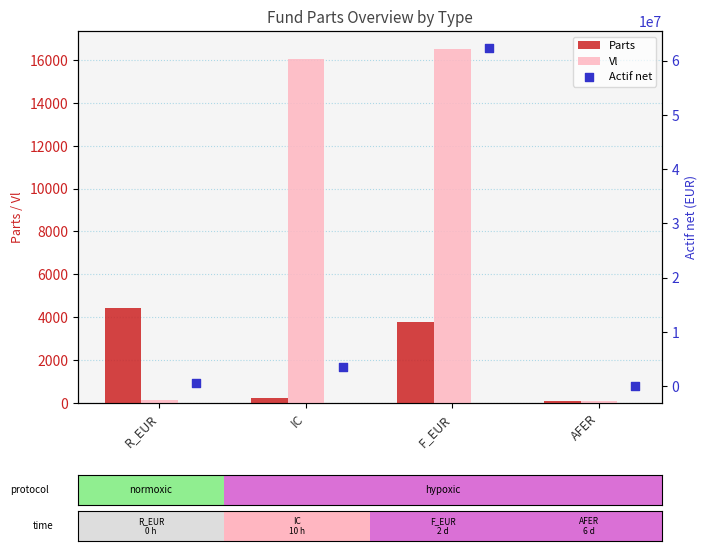

At which category is the sum across all series the highest?

F_EUR